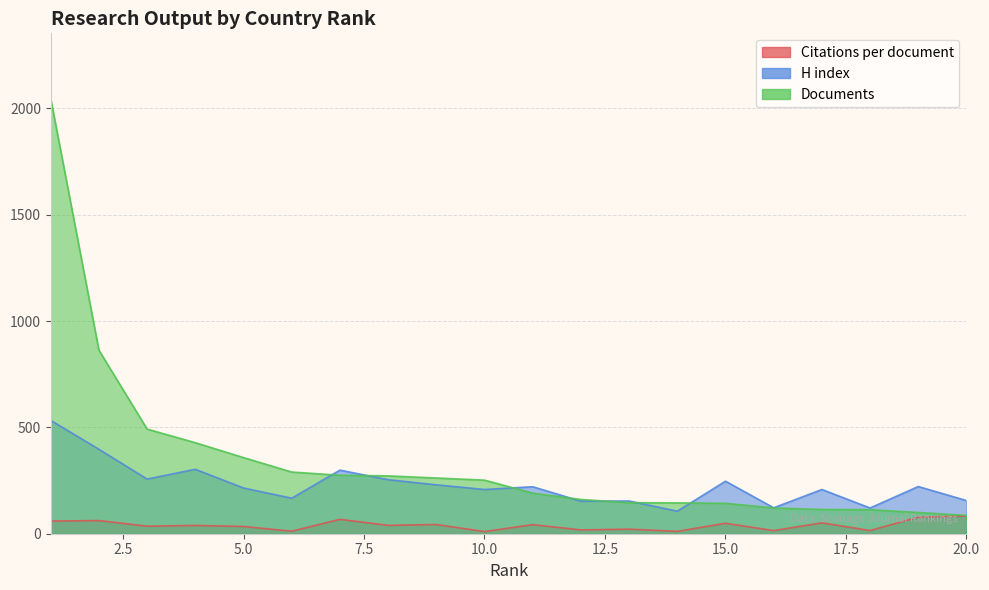

Reading right to left, what are all the values shown in this chart?

Citations per document: 83.2	77.9	15.0	51.3	14.7	49.2	11.2	21.5	17.9	42.8	10.1	43.3	39.4	67.6	12.0	34.1	38.9	35.5	61.8	59.6
H index: 156.0	222.0	121.0	208.0	122.0	247.0	106.0	154.0	153.0	221.0	208.0	230.0	254.0	299.0	167.0	215.0	303.0	257.0	397.0	533.0
Documents: 86.0	100.0	113.0	114.0	121.0	143.0	145.0	146.0	161.0	191.0	252.0	262.0	272.0	275.0	290.0	358.0	428.0	492.0	863.0	2046.0